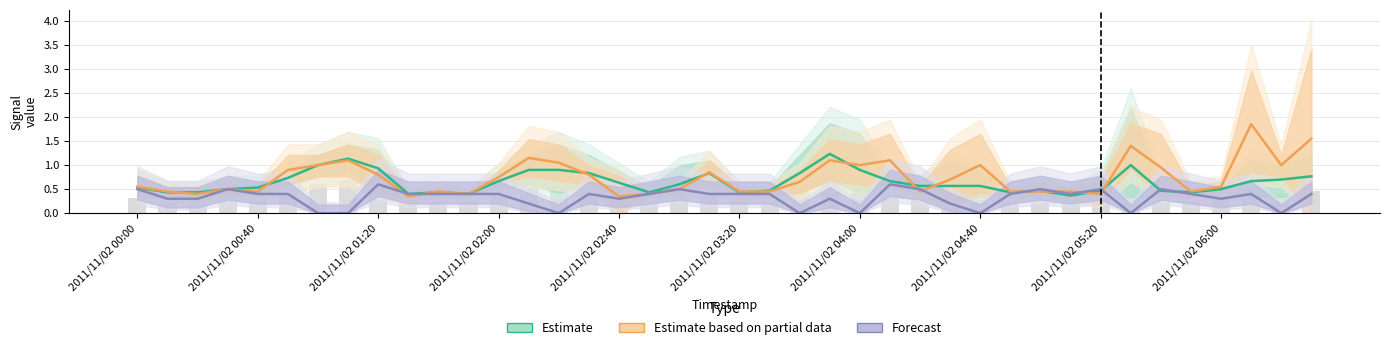

The value of Estimate based on partial data at 2011/11/02 01:20 is 0.6. True or false?

False